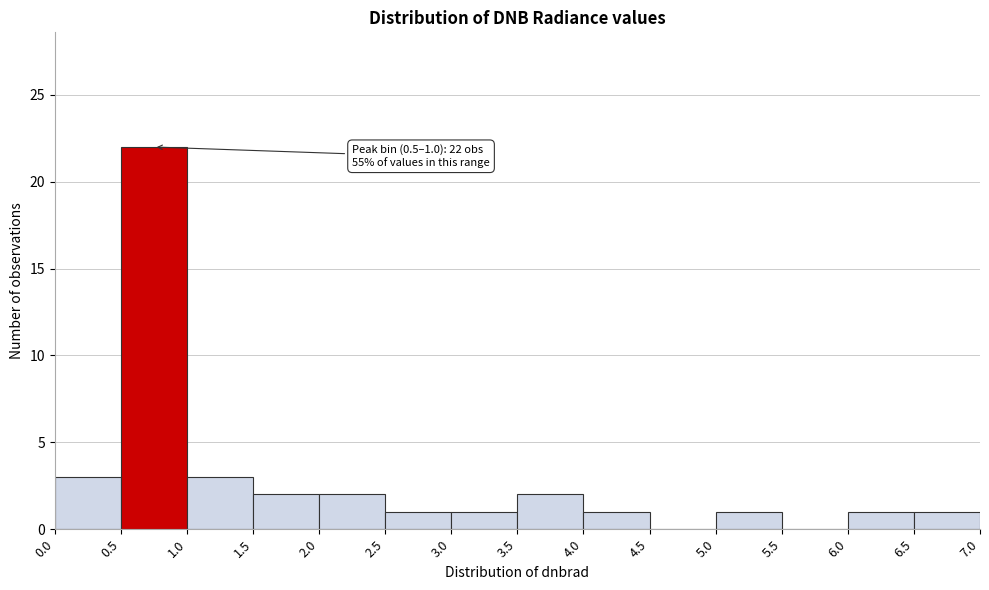

Over which range of the x-axis is the bar tallest?

0.5 to 1.0